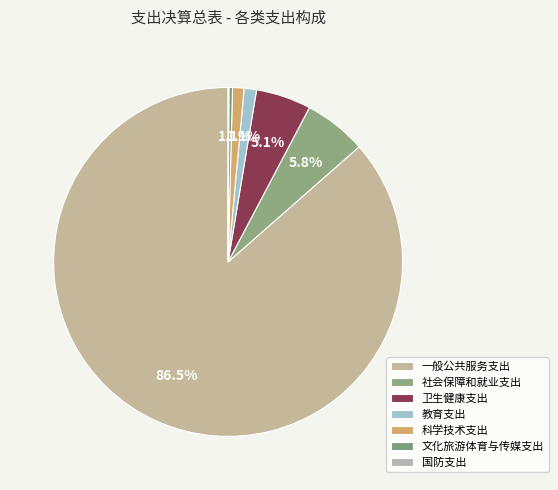

True or false: 卫生健康支出 accounts for 18% of the total.

False